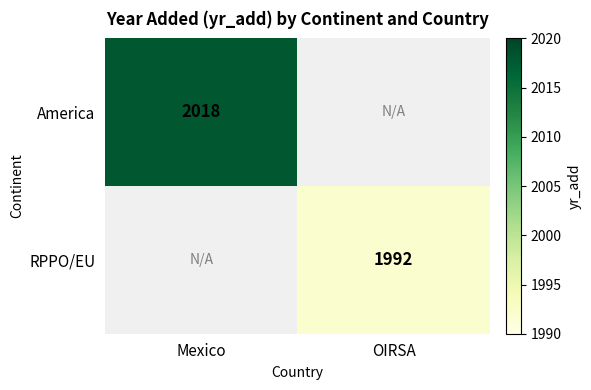

True or false: RPPO/EU has a value of 1992 at OIRSA.

True